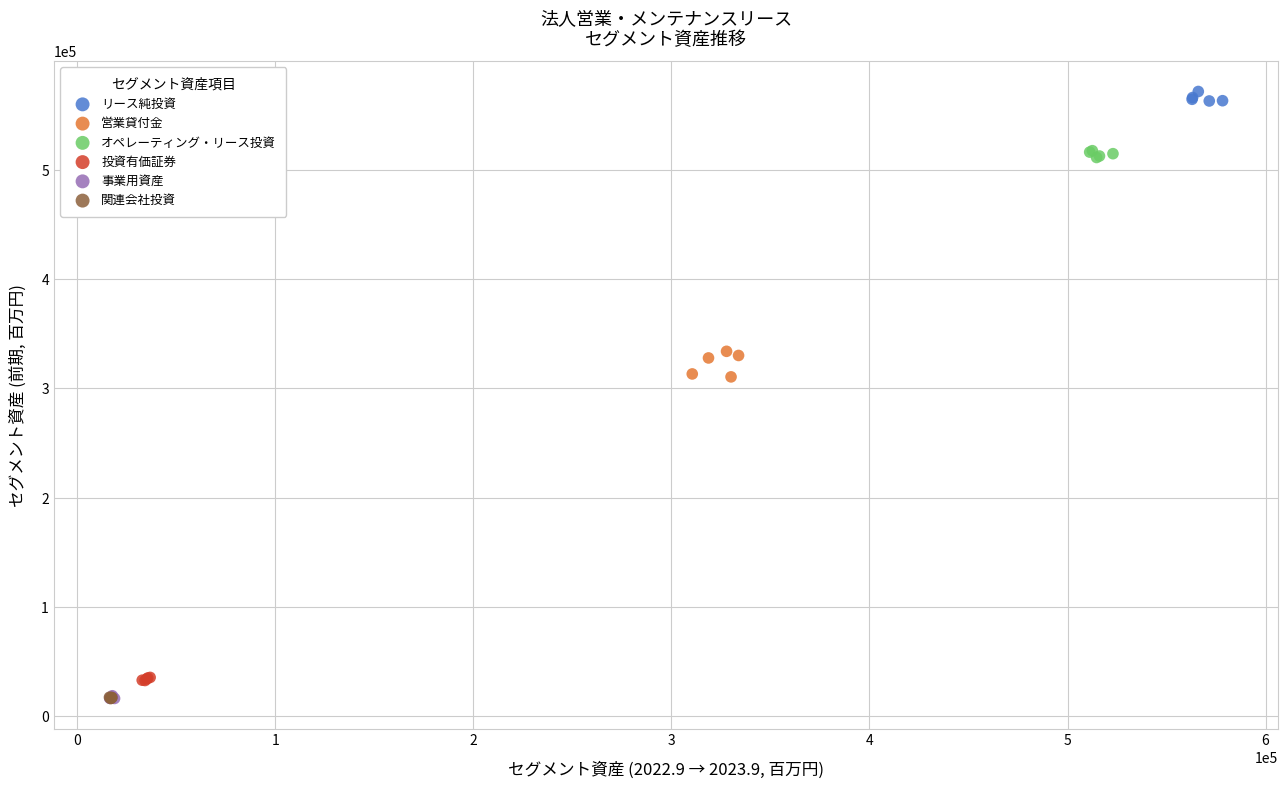

Which series contains the highest Y value?

リース純投資